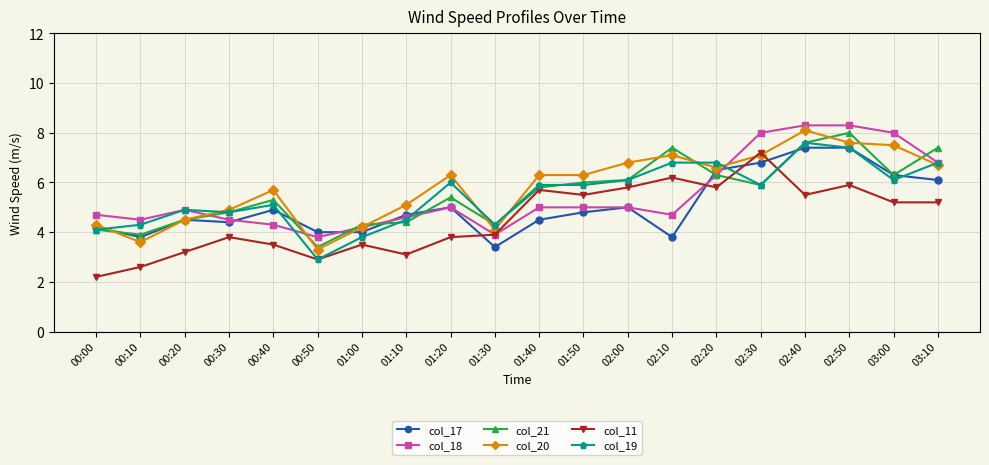

Between which two adjacent categories do col_21 and col_11 first intersect?

02:20 and 02:30